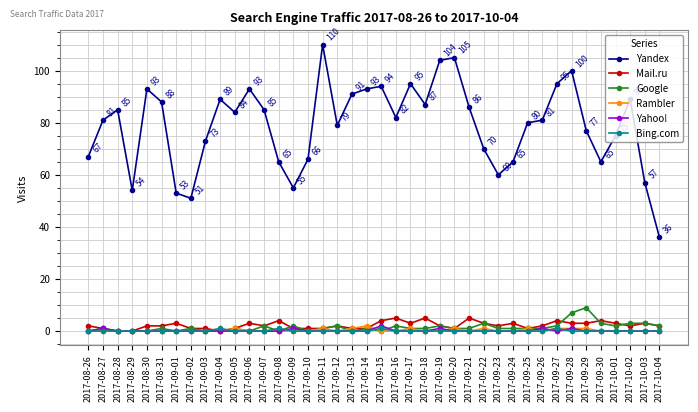

Is it true that Mail.ru equals 1 at 2017-09-02?

True